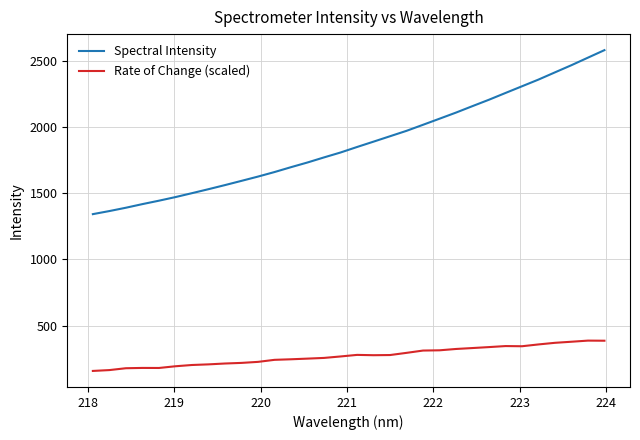

What is the maximum value shown in the chart?

2581.1